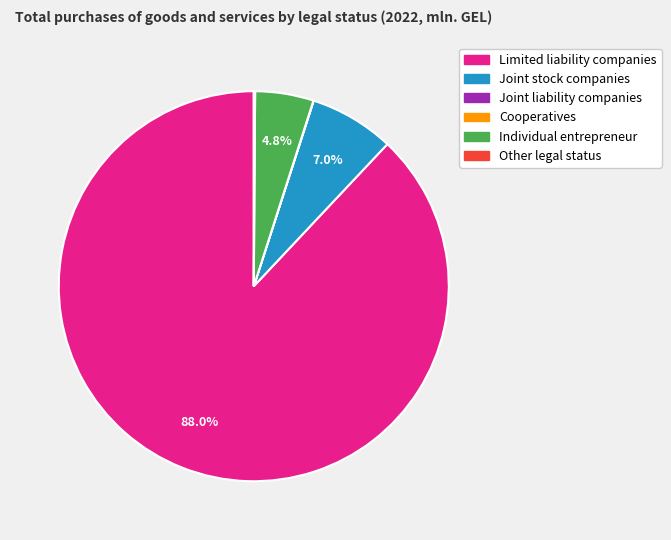

What percentage is NOT represented by Individual entrepreneur?

95.2%